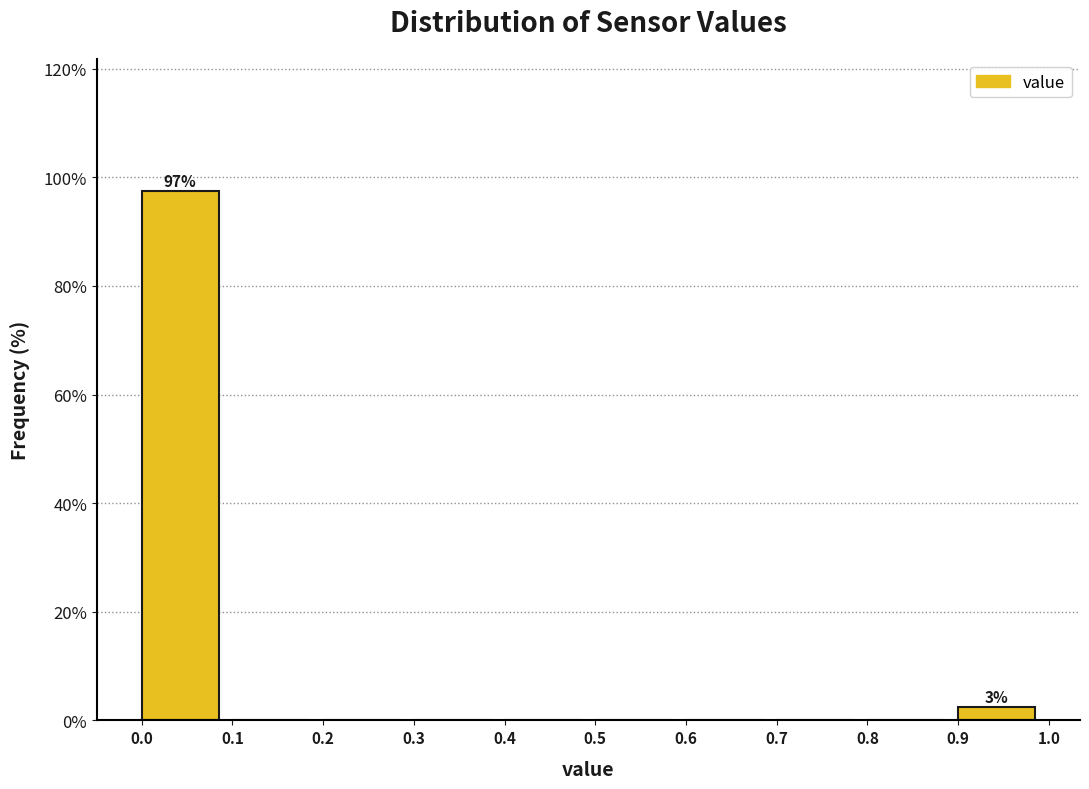

Over which range of the x-axis is the bar tallest?

0.0 to 0.1